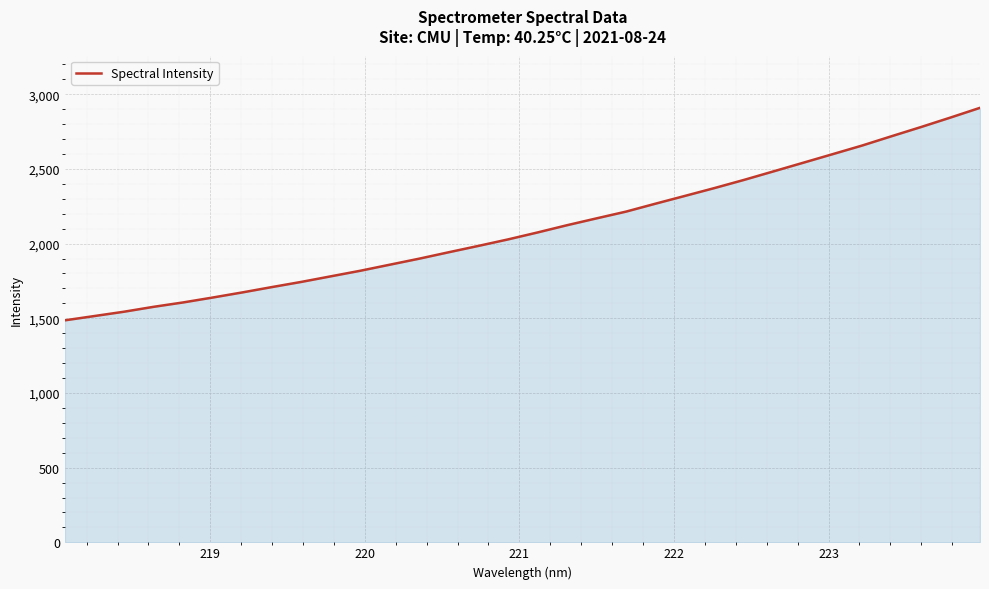

What is the difference between the maximum and minimum values?

1422.6